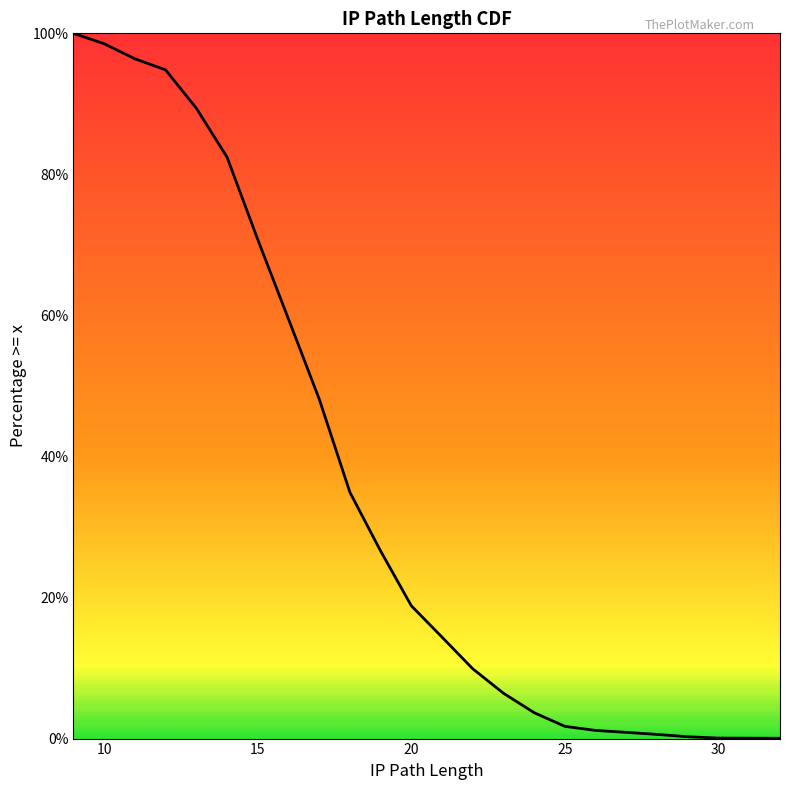

What is the difference between the maximum and minimum values?

1.0